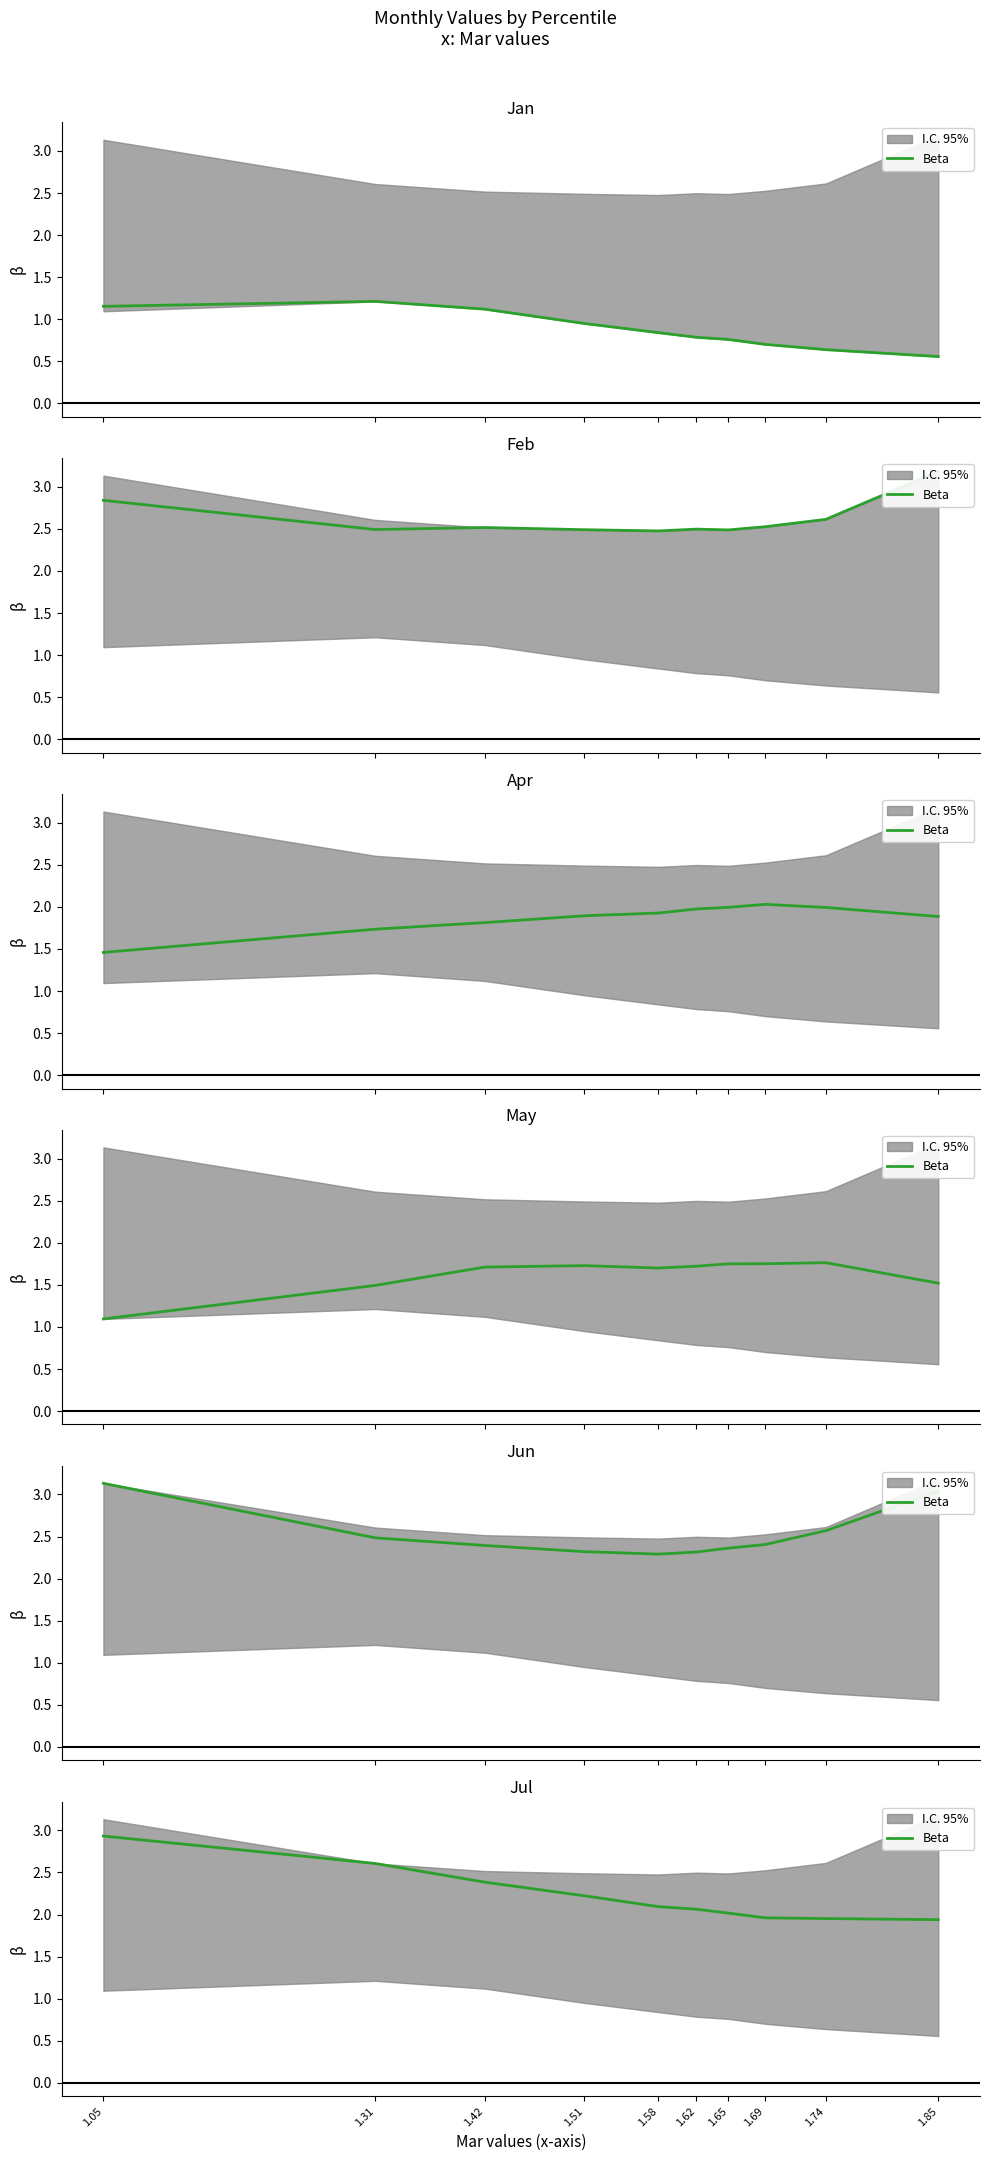

What value does the data have at 1.31?

2.6